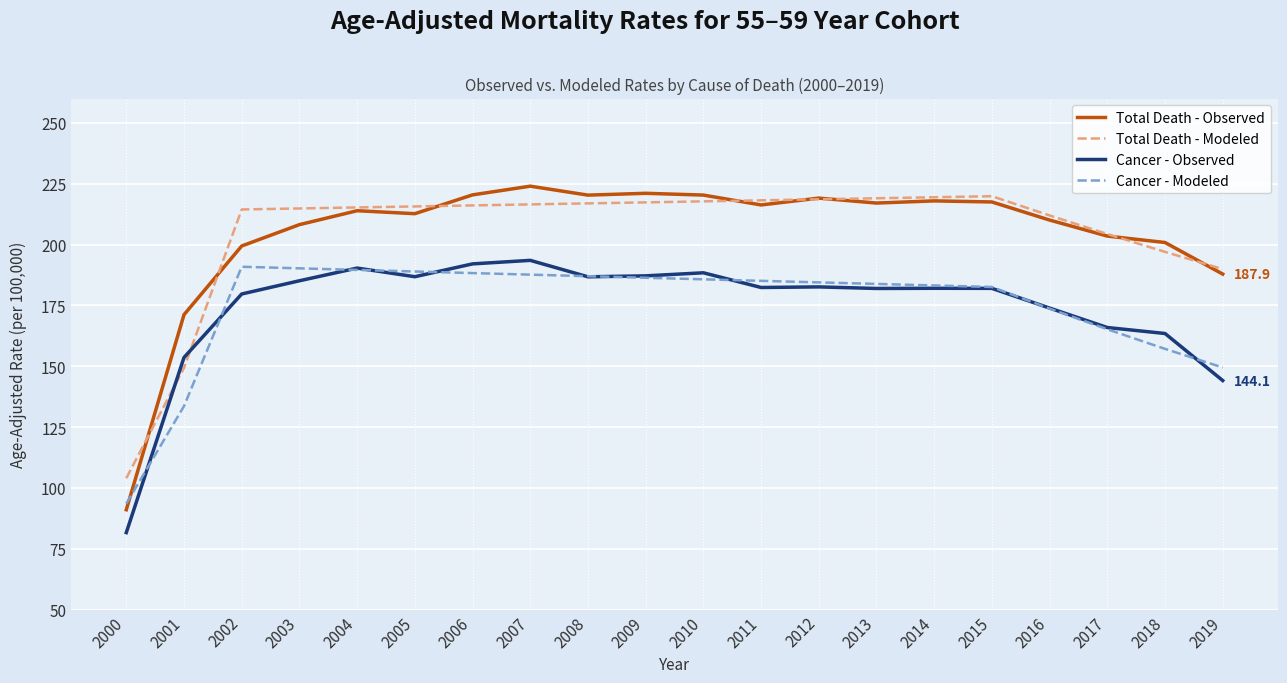

At which label does Cancer - Observed reach its minimum?

2000